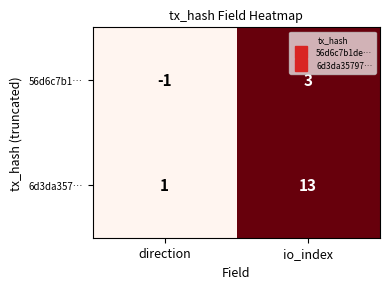

Reading left to right, list all the values displayed in this chart.

56d6c7b1…: -1	3
6d3da357…: 1	13